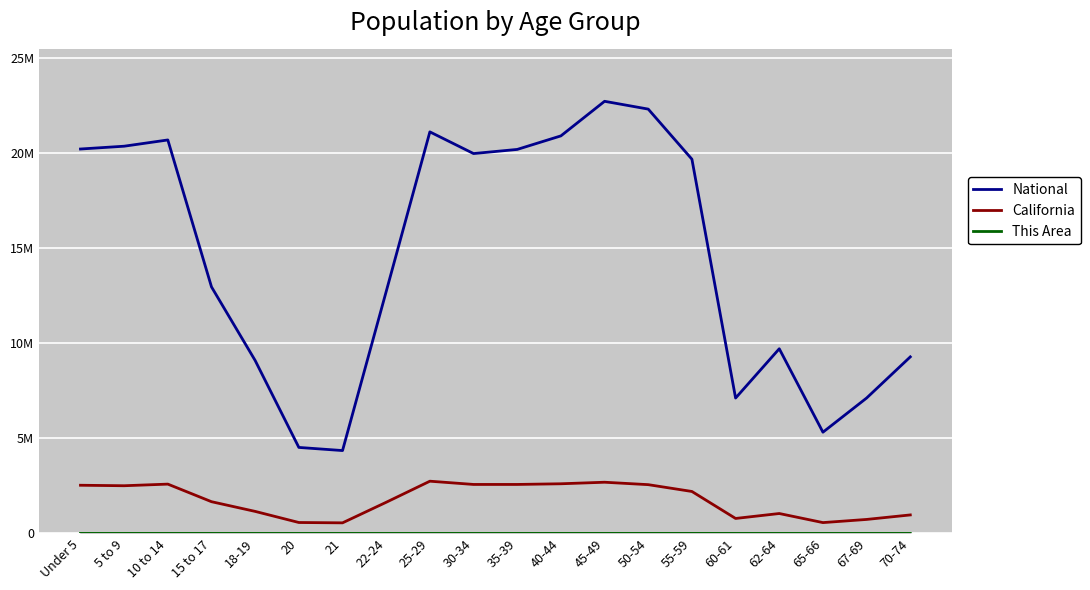

Does the chart have visible grid lines?

Yes